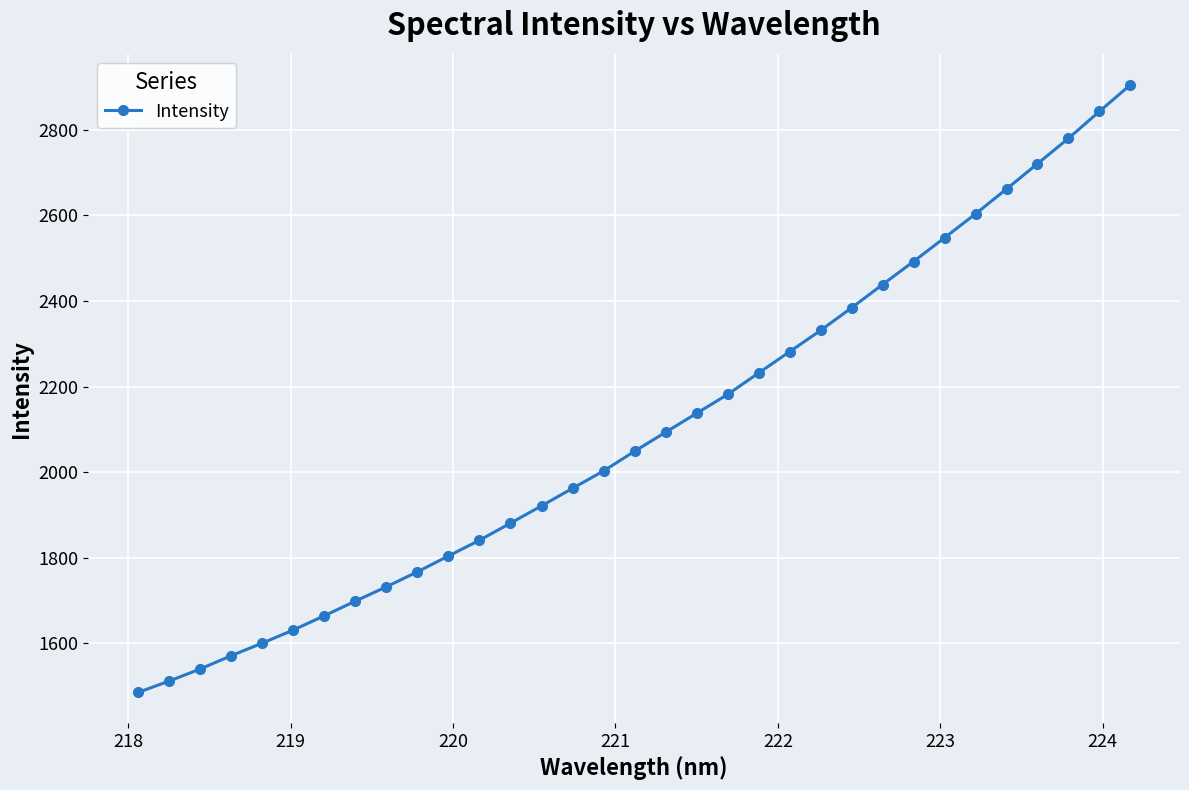

What is the value of the 7th point from the left?

1664.3